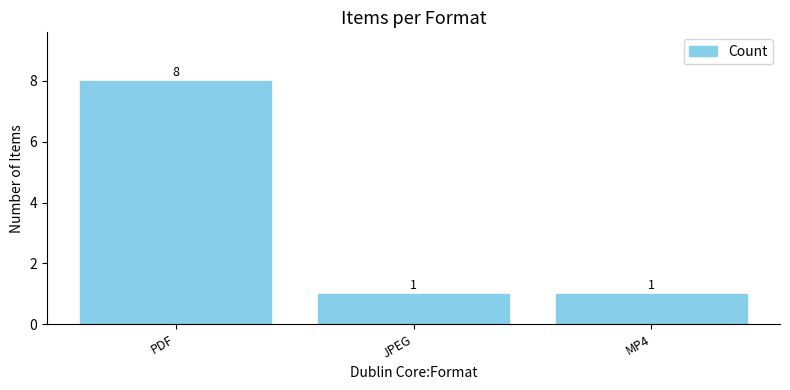

How many values are between 1 and 8?

3